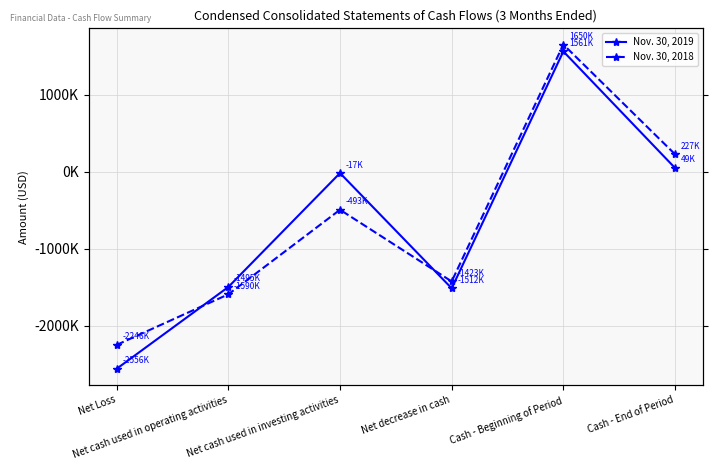

At which category does Nov. 30, 2019 reach its first local peak?

Net cash used in investing activities